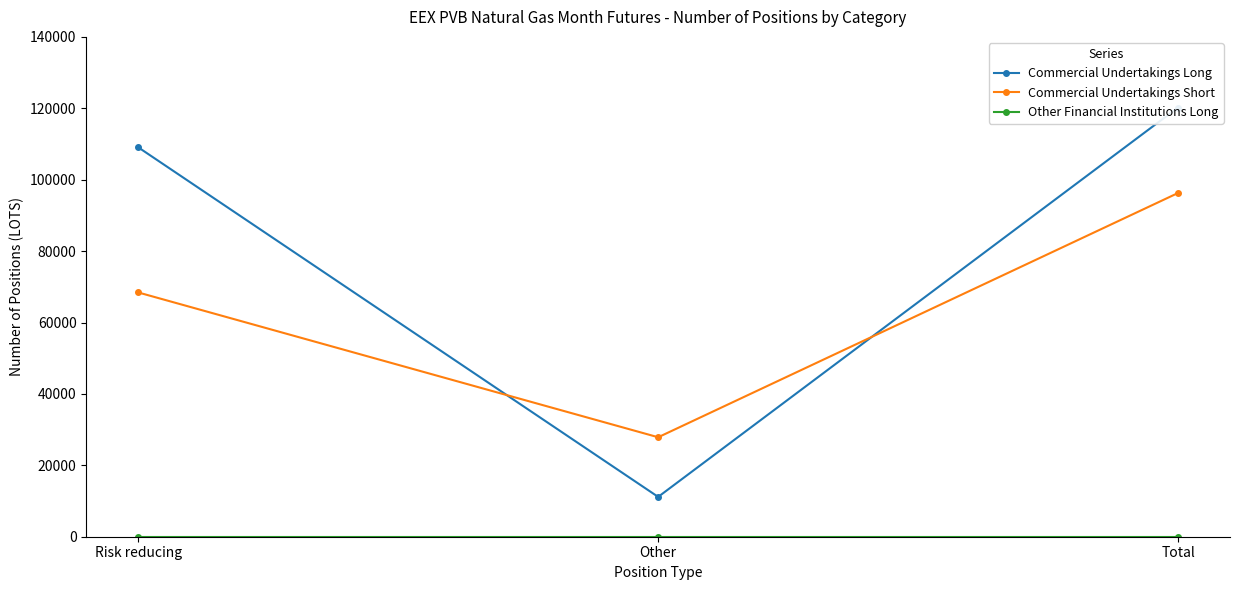

The value of Commercial Undertakings Short at Total is 134350. True or false?

False